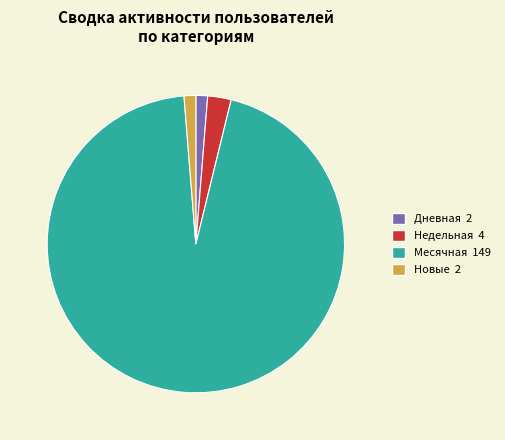

Is there any slice that represents more than half of the pie?

Yes